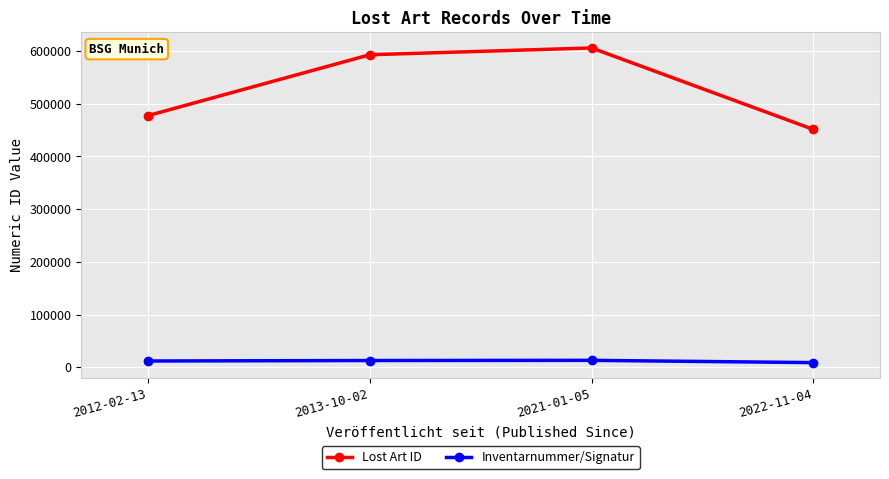

What is the difference between the second highest and second lowest values in the Inventarnummer/Signatur series?

914